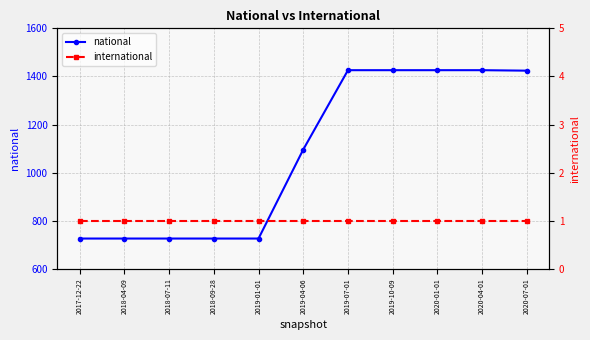

Between 2018-07-11 and 2018-09-28, which is larger?

2018-07-11